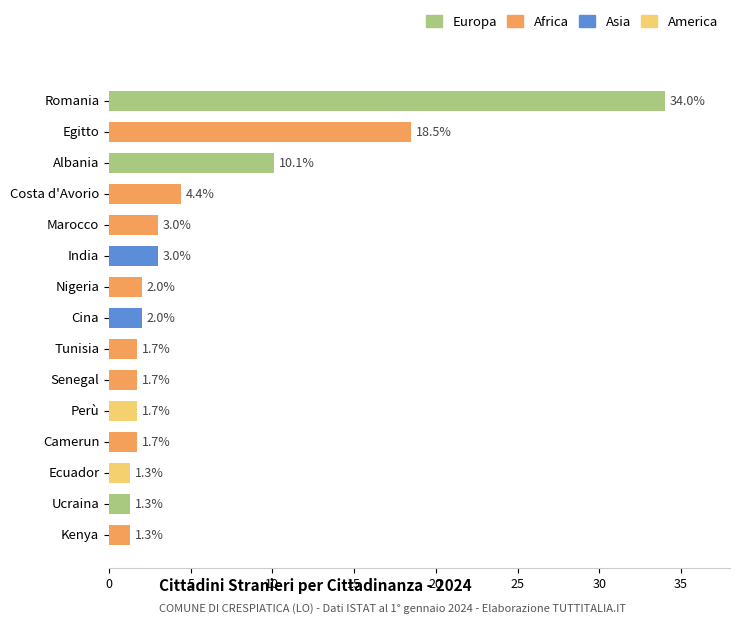

Are the bars horizontal?

Yes